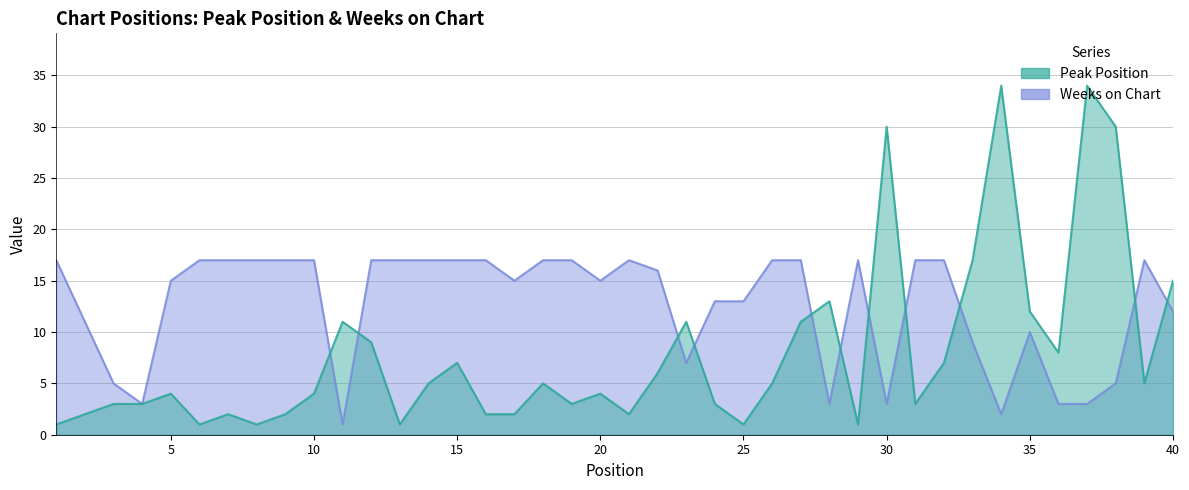

Where does the Peak Position series first go above 5?

11